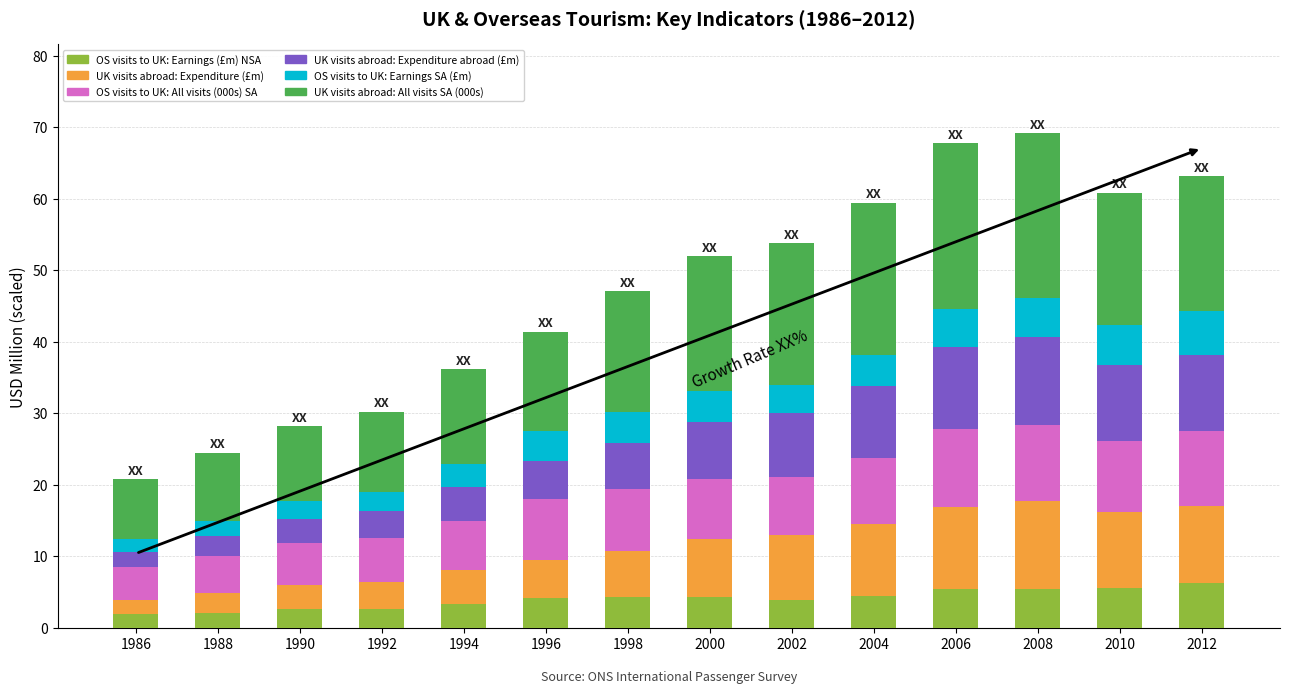

Are the bars horizontal?

No